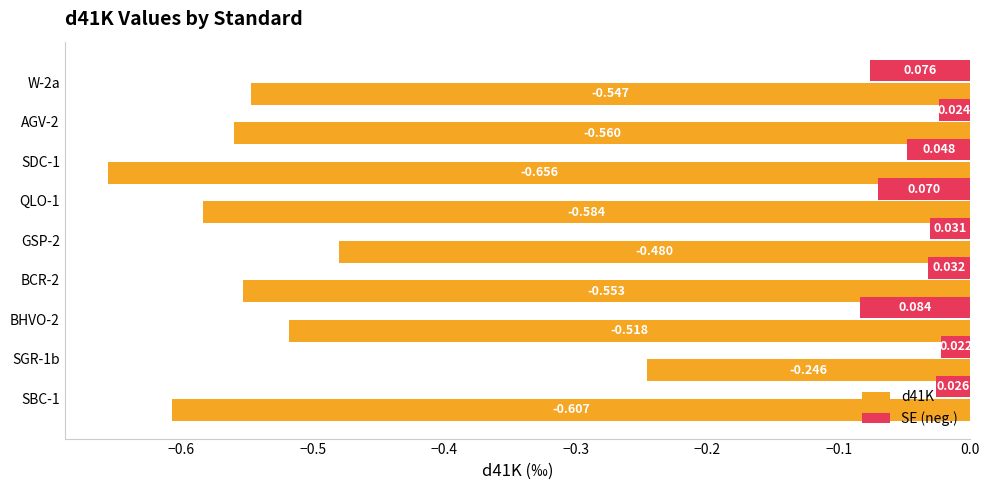

Which series has the largest range (max minus min)?

d41K